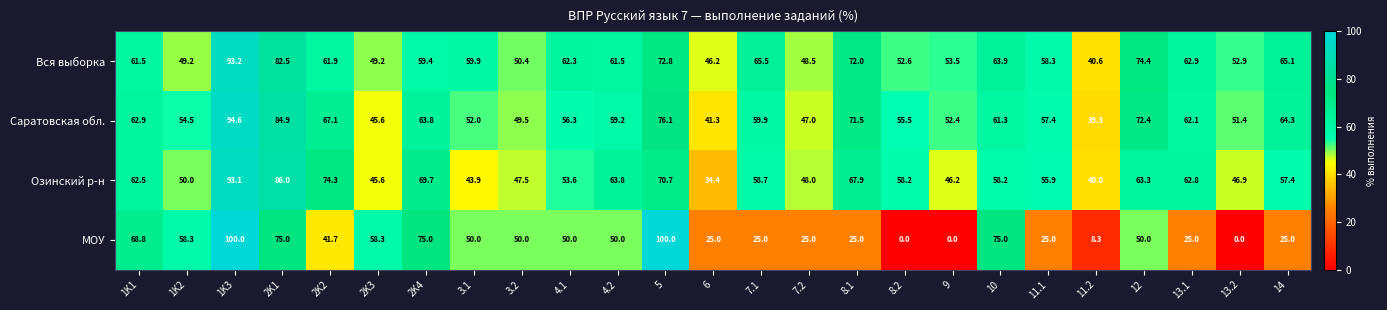

How many distinct data groups are displayed?

4